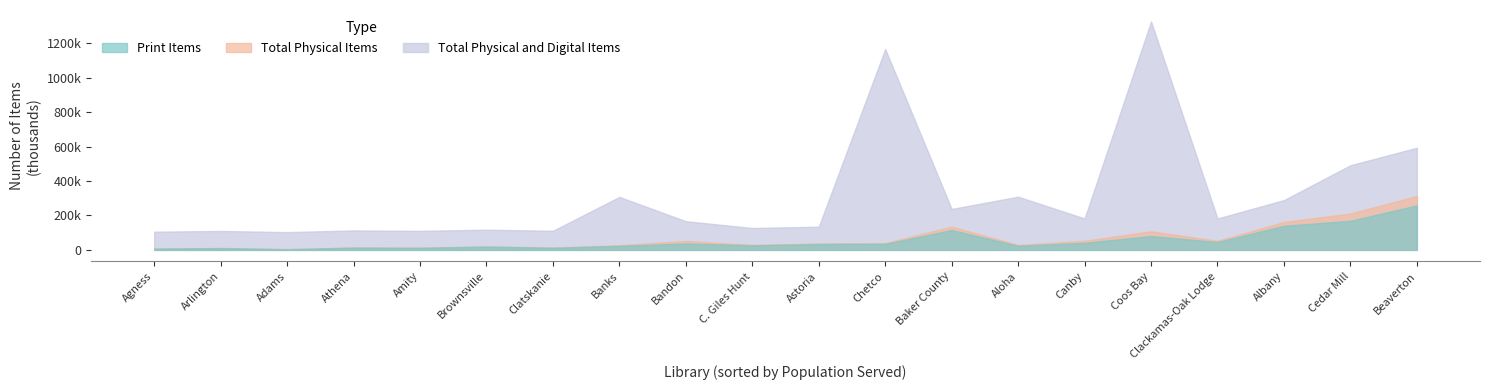

How many data points in Total Physical Items are above 37383?

9